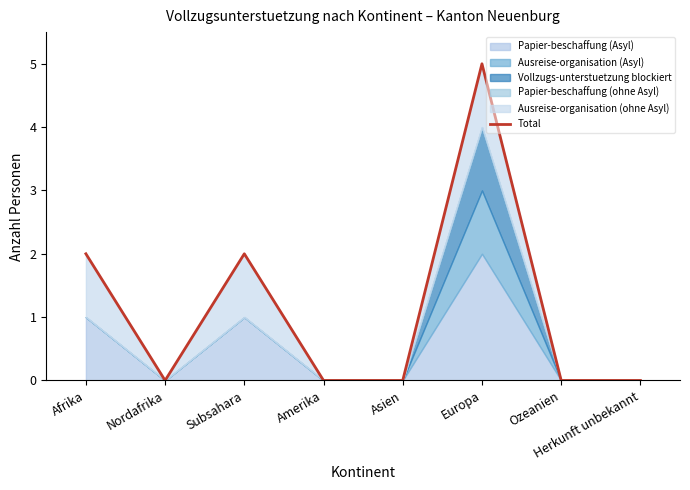

Reading left to right, what are all the values shown in this chart?

2	0	2	0	0	5	0	0